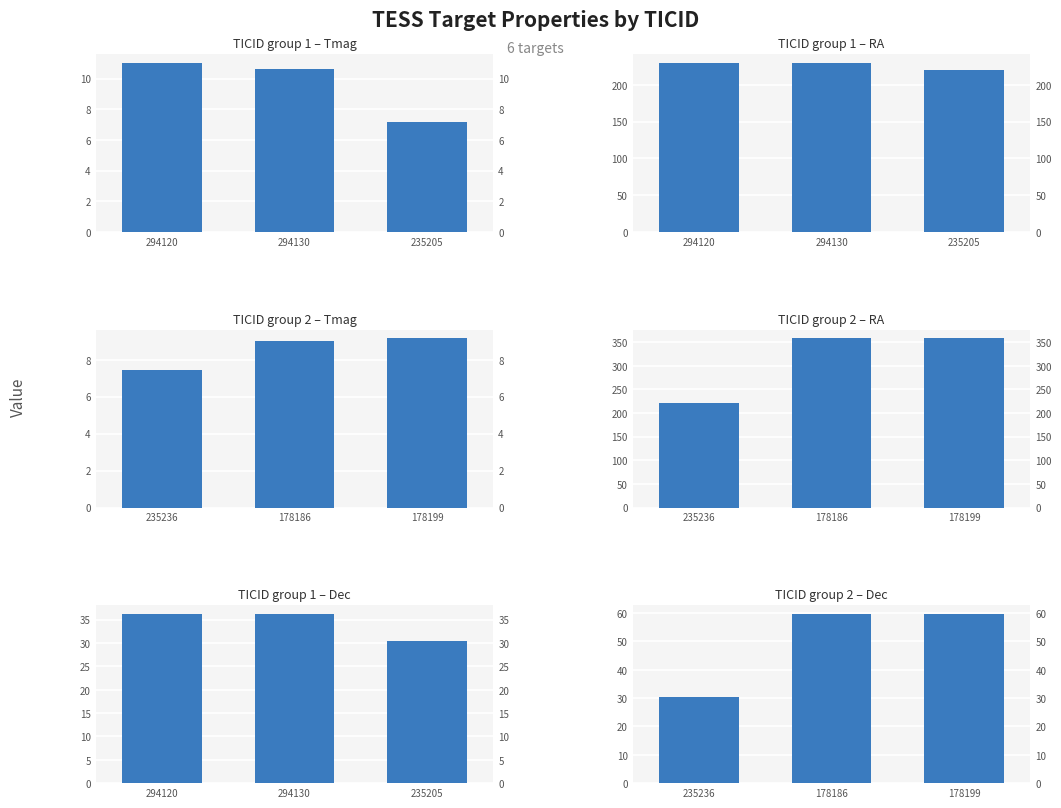

Rank the series at 235236 from highest to lowest value.

RA, Dec, Tmag